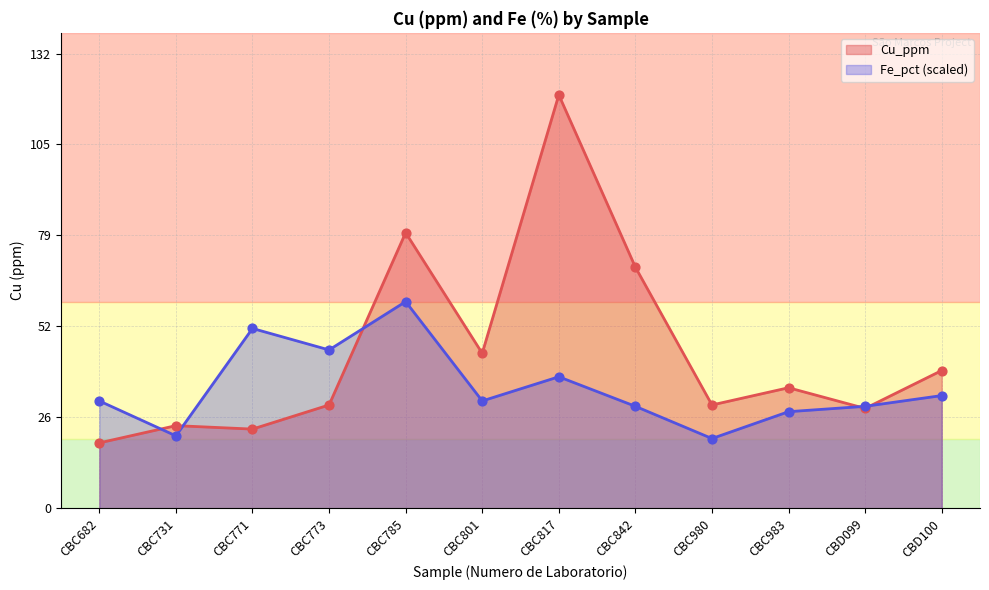

What are all the series names shown in the legend?

Cu_ppm, Fe_pct (scaled)